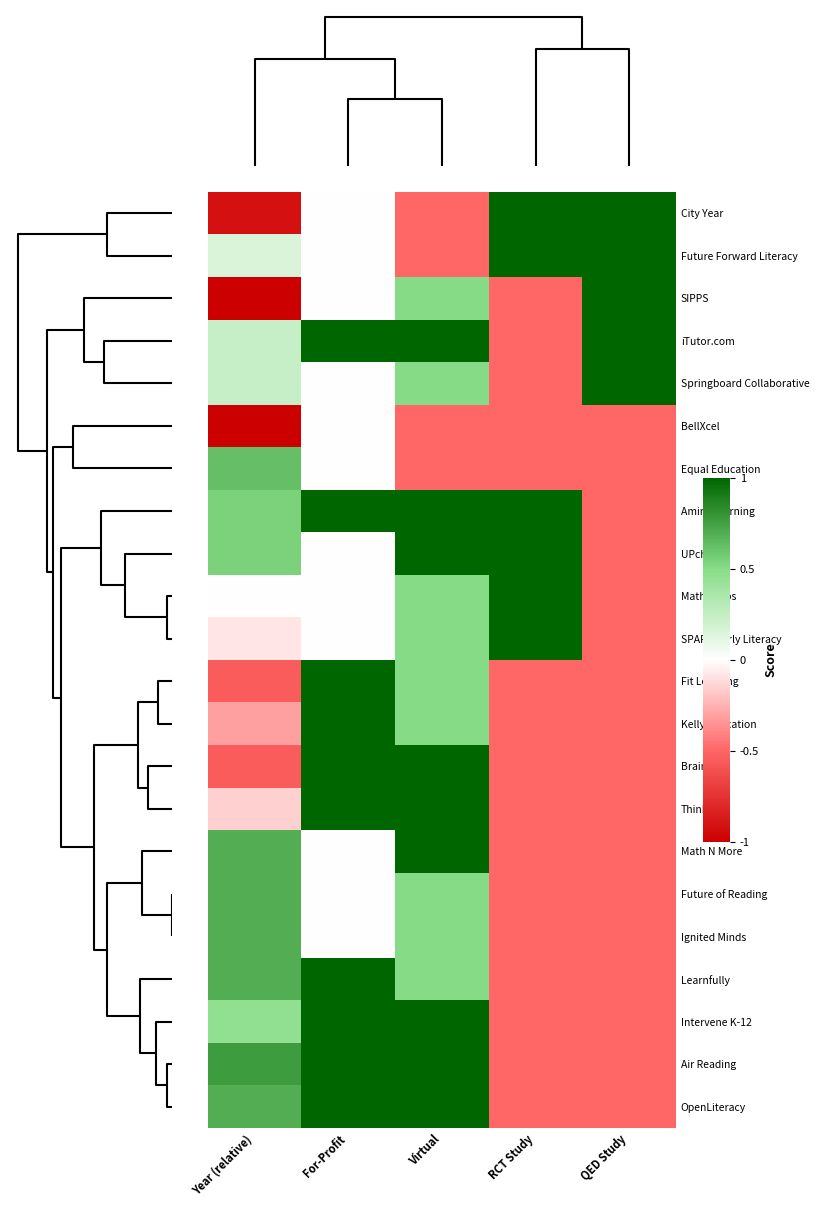

Reading left to right, what are all the values shown in this chart?

City Year: Year (relative)=-0.9	For-Profit=0.0	Virtual=-0.5	RCT Study=1.0	QED Study=1.0
Future Forward Literacy: Year (relative)=0.1	For-Profit=0.0	Virtual=-0.5	RCT Study=1.0	QED Study=1.0
SIPPS: Year (relative)=-1.0	For-Profit=0.0	Virtual=0.5	RCT Study=-0.5	QED Study=1.0
iTutor.com: Year (relative)=0.2	For-Profit=1.0	Virtual=1.0	RCT Study=-0.5	QED Study=1.0
Springboard Collaborative: Year (relative)=0.2	For-Profit=0.0	Virtual=0.5	RCT Study=-0.5	QED Study=1.0
BellXcel: Year (relative)=-1.0	For-Profit=0.0	Virtual=-0.5	RCT Study=-0.5	QED Study=-0.5
Equal Education: Year (relative)=0.6	For-Profit=0.0	Virtual=-0.5	RCT Study=-0.5	QED Study=-0.5
Amira Learning: Year (relative)=0.5	For-Profit=1.0	Virtual=1.0	RCT Study=1.0	QED Study=-0.5
UPchieve: Year (relative)=0.5	For-Profit=0.0	Virtual=1.0	RCT Study=1.0	QED Study=-0.5
Math Corps: Year (relative)=0.0	For-Profit=0.0	Virtual=0.5	RCT Study=1.0	QED Study=-0.5
SPARK Early Literacy: Year (relative)=-0.1	For-Profit=0.0	Virtual=0.5	RCT Study=1.0	QED Study=-0.5
Fit Learning: Year (relative)=-0.5	For-Profit=1.0	Virtual=0.5	RCT Study=-0.5	QED Study=-0.5
Kelly Education: Year (relative)=-0.3	For-Profit=1.0	Virtual=0.5	RCT Study=-0.5	QED Study=-0.5
Brainfuse: Year (relative)=-0.5	For-Profit=1.0	Virtual=1.0	RCT Study=-0.5	QED Study=-0.5
Thinkist: Year (relative)=-0.1	For-Profit=1.0	Virtual=1.0	RCT Study=-0.5	QED Study=-0.5
Math N More: Year (relative)=0.7	For-Profit=0.0	Virtual=1.0	RCT Study=-0.5	QED Study=-0.5
Future of Reading: Year (relative)=0.7	For-Profit=0.0	Virtual=0.5	RCT Study=-0.5	QED Study=-0.5
Ignited Minds: Year (relative)=0.7	For-Profit=0.0	Virtual=0.5	RCT Study=-0.5	QED Study=-0.5
Learnfully: Year (relative)=0.7	For-Profit=1.0	Virtual=0.5	RCT Study=-0.5	QED Study=-0.5
Intervene K-12: Year (relative)=0.5	For-Profit=1.0	Virtual=1.0	RCT Study=-0.5	QED Study=-0.5
Air Reading: Year (relative)=0.8	For-Profit=1.0	Virtual=1.0	RCT Study=-0.5	QED Study=-0.5
OpenLiteracy: Year (relative)=0.7	For-Profit=1.0	Virtual=1.0	RCT Study=-0.5	QED Study=-0.5